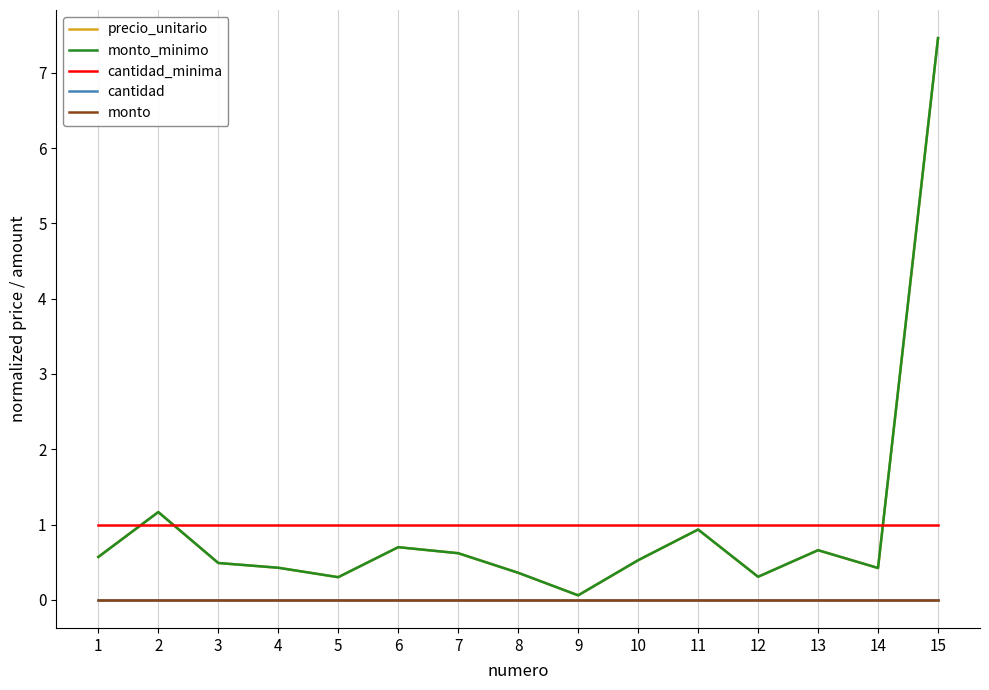

What is the greatest value displayed?

7.5